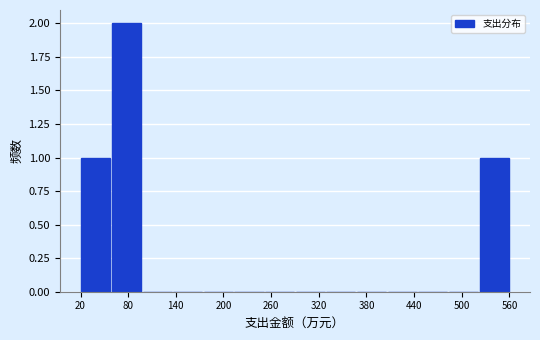

Read against the x-axis, roughly where is the centre of the tallest bar?

80